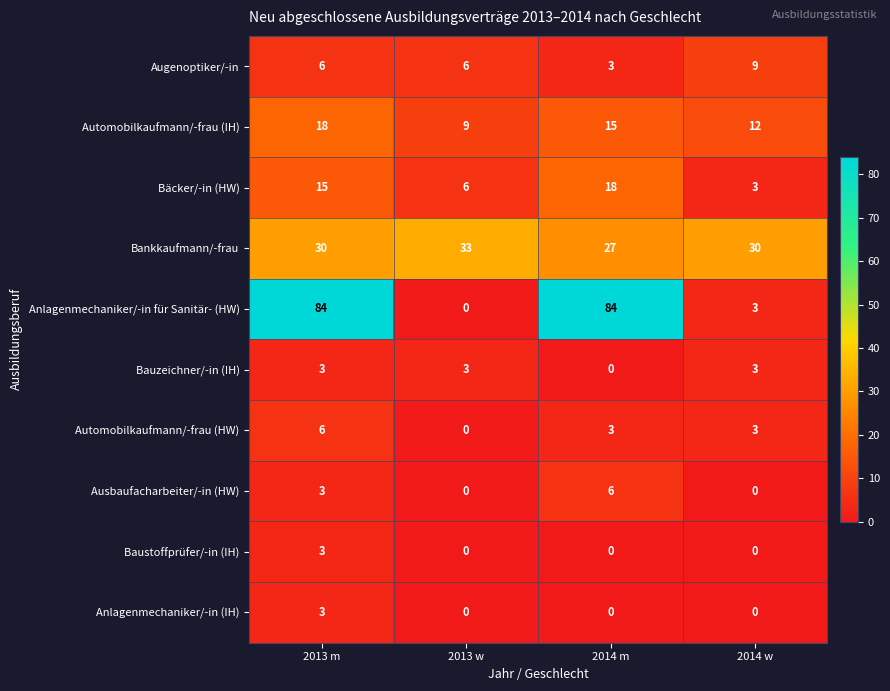

At which category is the sum across all series the highest?

2013 m